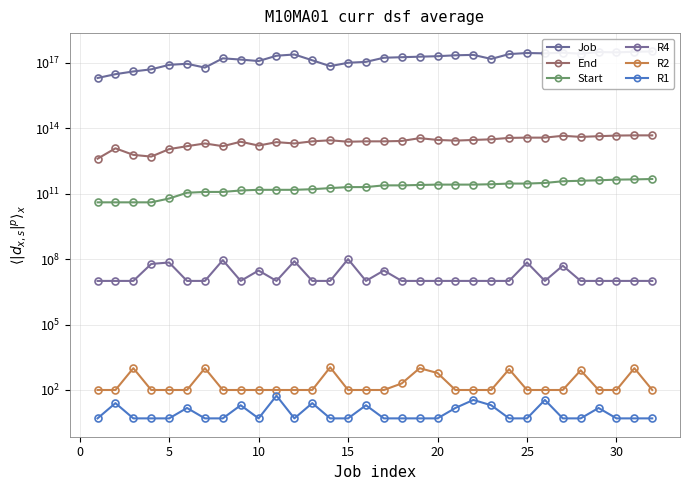

What is the spread (max minus min) of values at 30?

160000000000000000